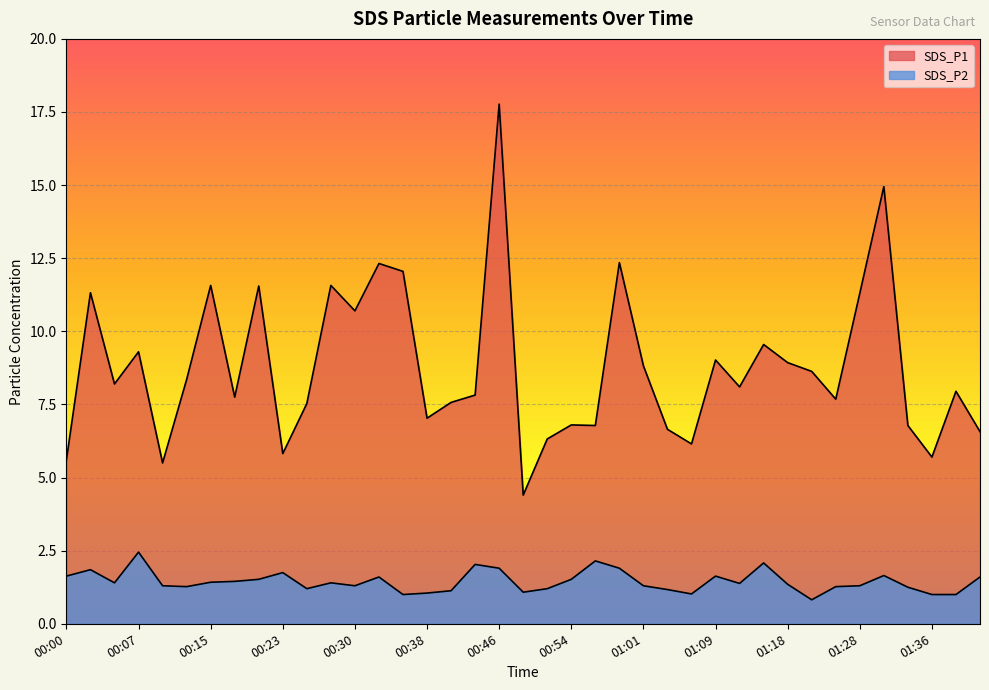

Is the value of SDS_P1 at 00:02 greater than the value of SDS_P2 at 00:13?

Yes